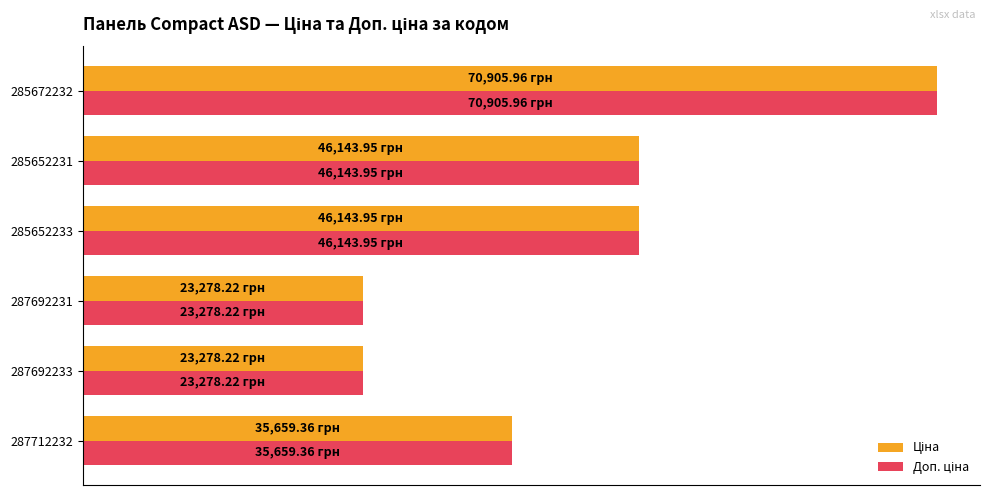

How many categories are shown in the chart?

6